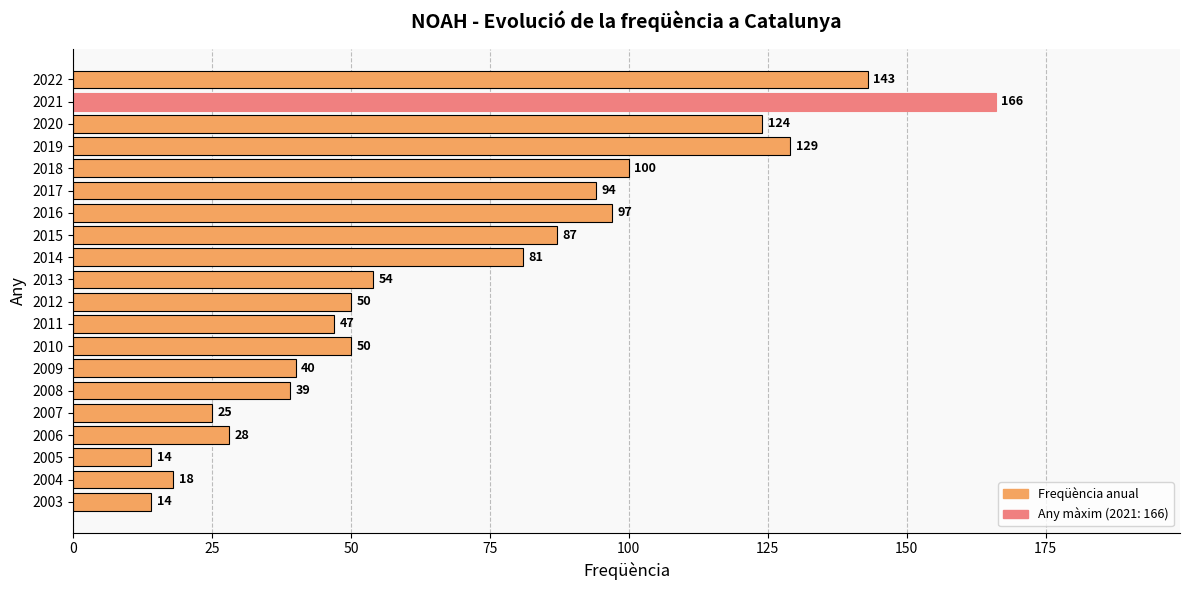

Reading top to bottom, extract all data points from this chart.

143	166	124	129	100	94	97	87	81	54	50	47	50	40	39	25	28	14	18	14